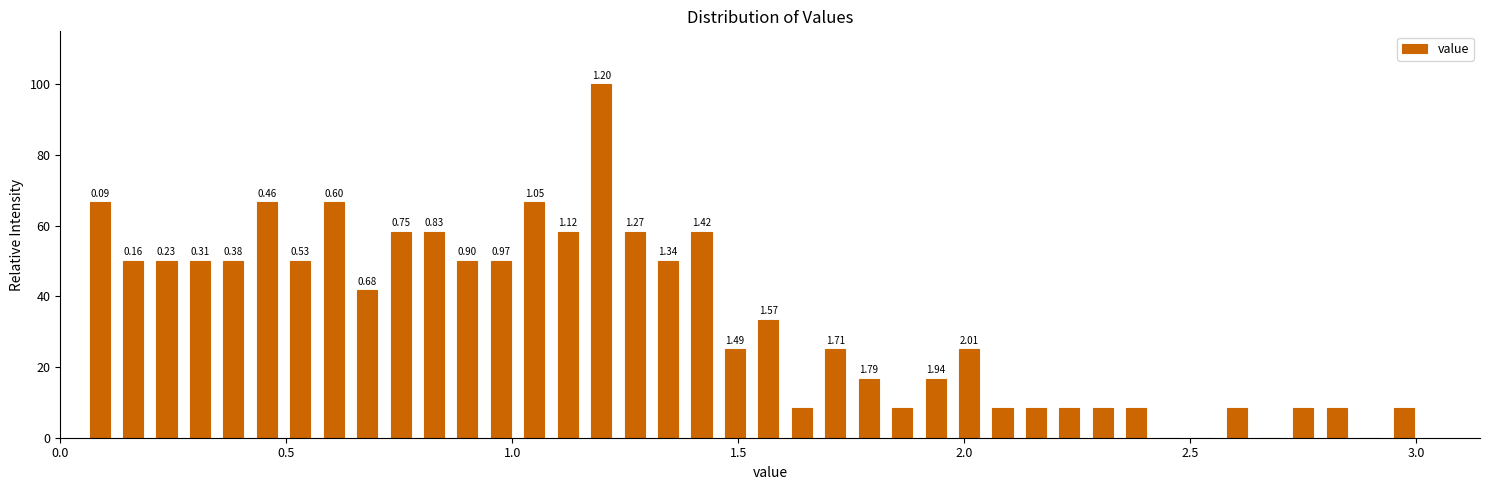

Read against the x-axis, roughly where is the centre of the tallest bar?

1.20